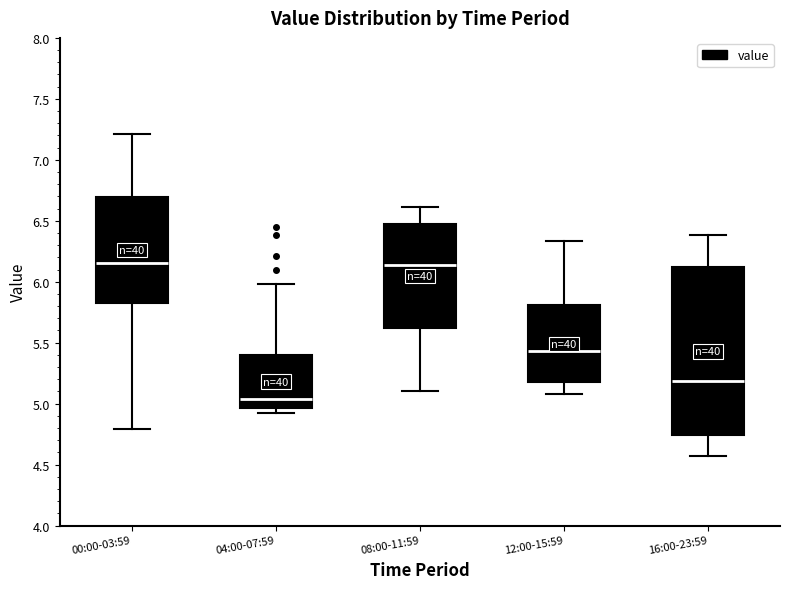

Comparing the boxes themselves (not the whiskers), which one is the tallest?

16:00-23:59